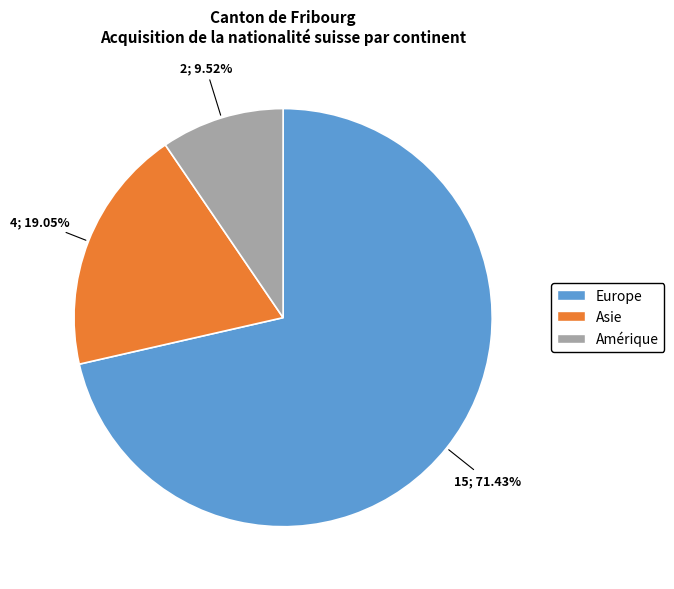

What is the smallest slice in the pie chart?

Amérique